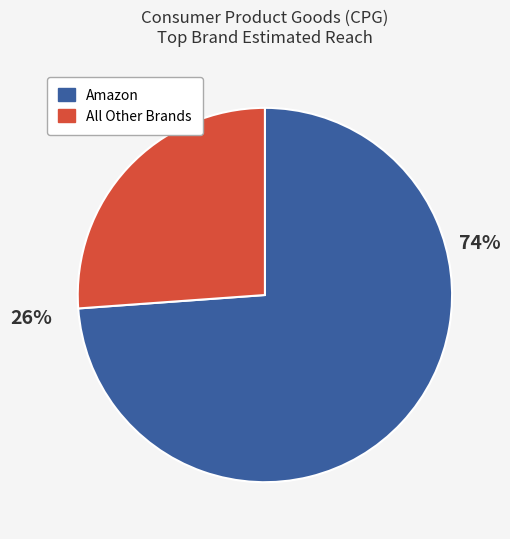

Is it true that Armani is 11% of the pie?

False